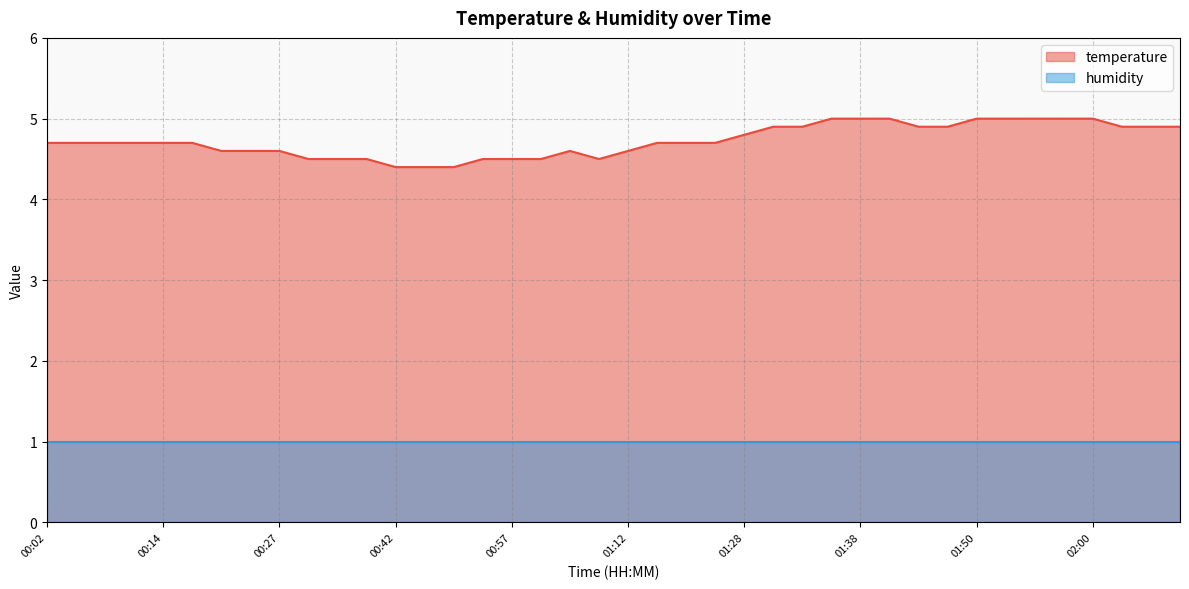

At which label is the value closest to 4?

00:42